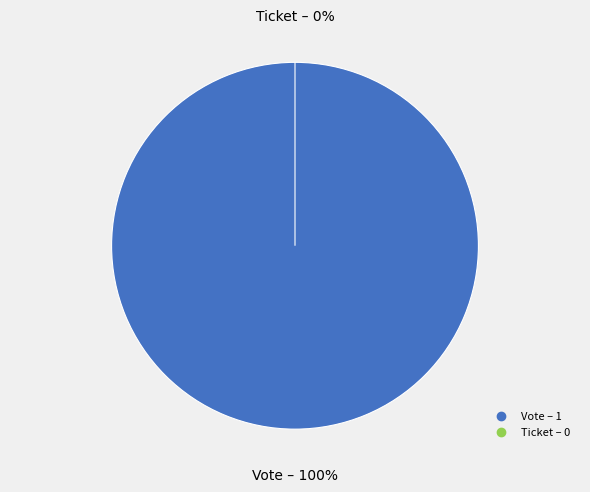

Count the number of slices in the pie.

2